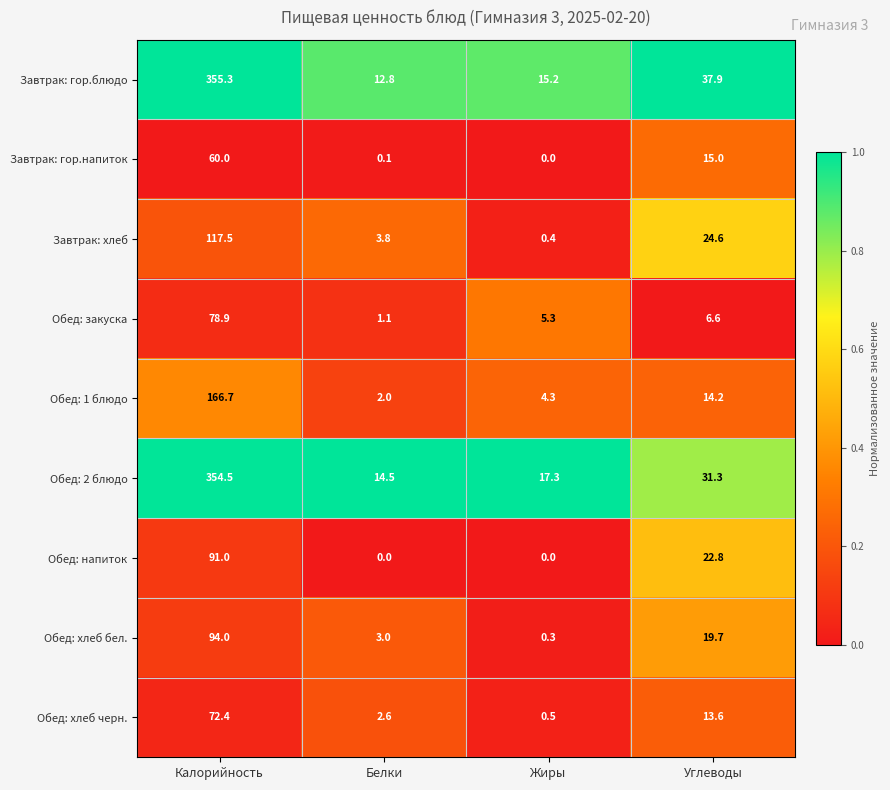

Rank the series by their maximum value, from lowest to highest.

Завтрак: гор.напиток, Обед: хлеб черн., Обед: закуска, Обед: напиток, Обед: хлеб бел., Завтрак: хлеб, Обед: 1 блюдо, Обед: 2 блюдо, Завтрак: гор.блюдо